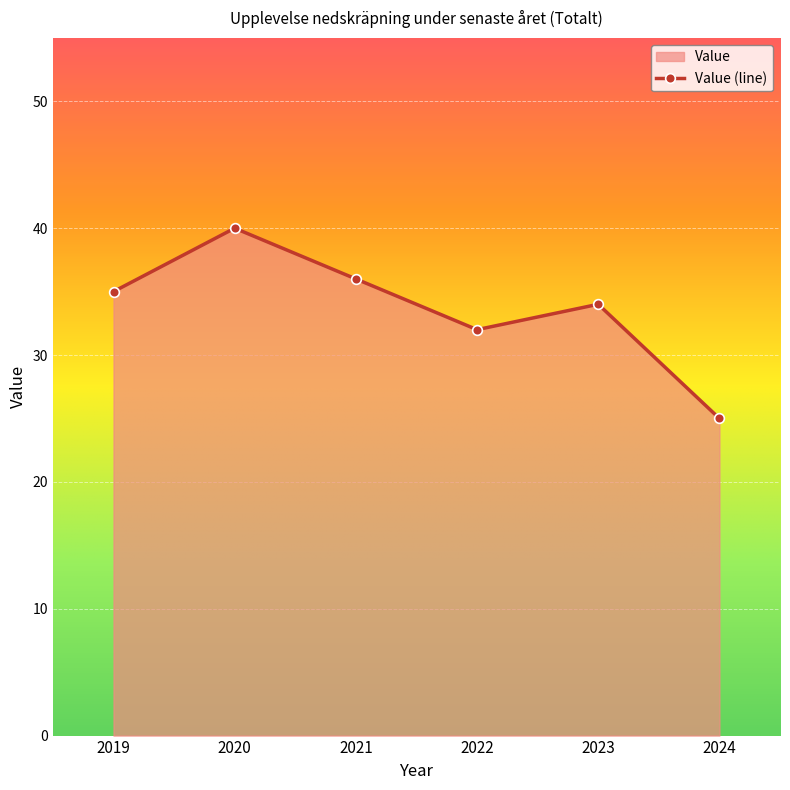

The value at 2023 is 47. True or false?

False